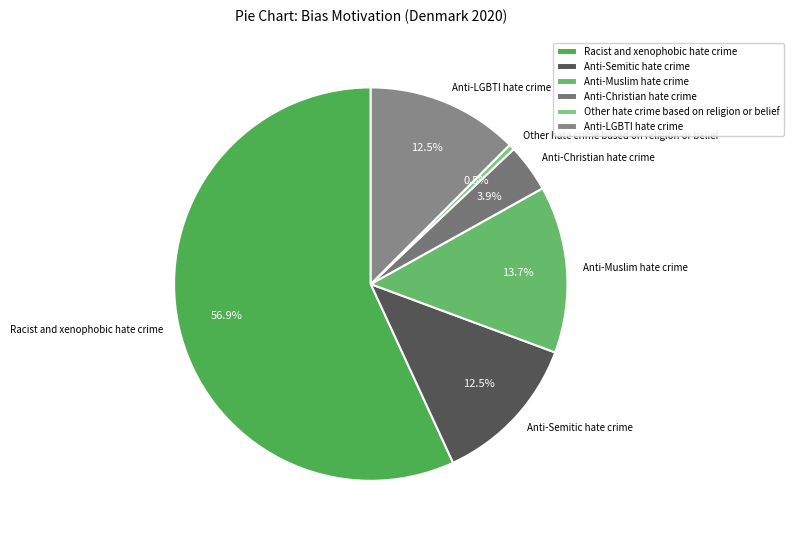

Combined, do Anti-Semitic hate crime and Other hate crime based on religion or belief account for over 50%?

No